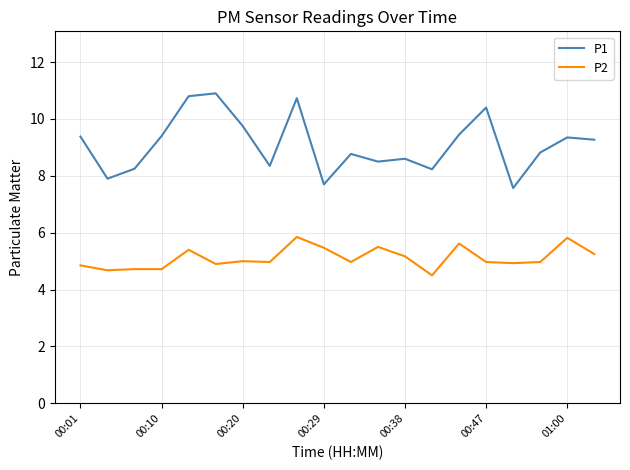

True or false: P2 and P1 cross at least once.

False